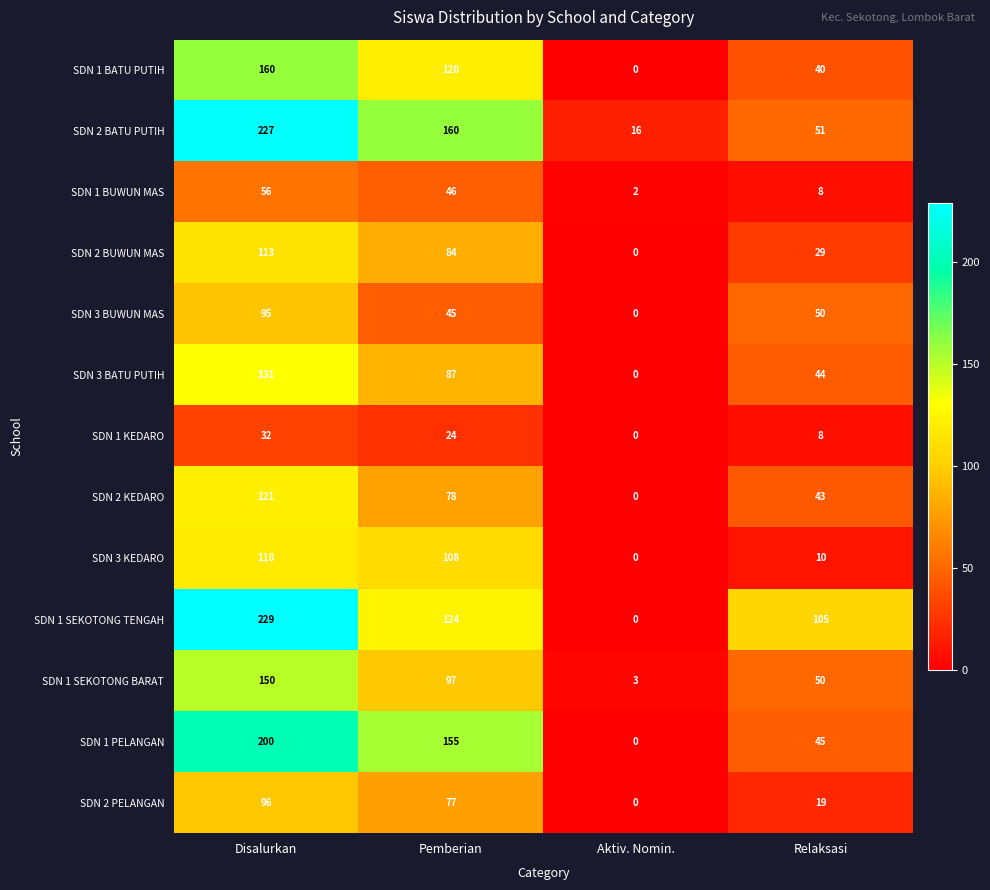

How many categories are shown in the chart?

4